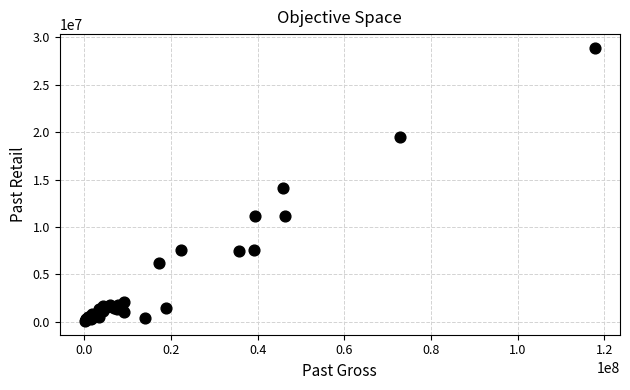

What Y value in the scatter plot is closest to 14482761?

14116518.8